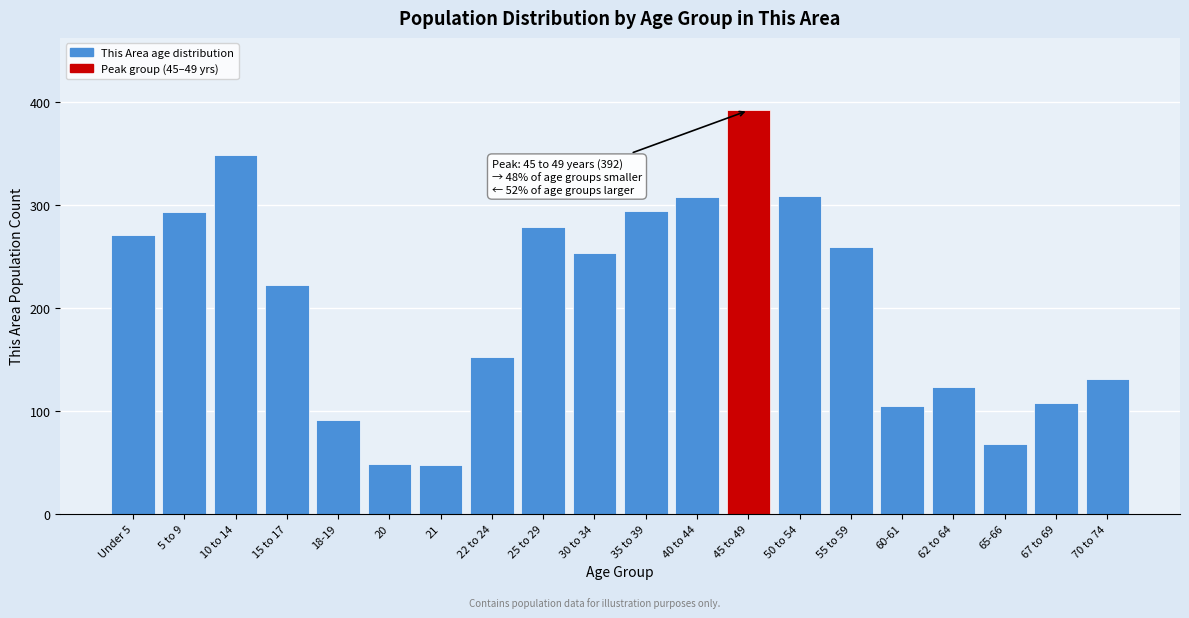

What is the average value?

205